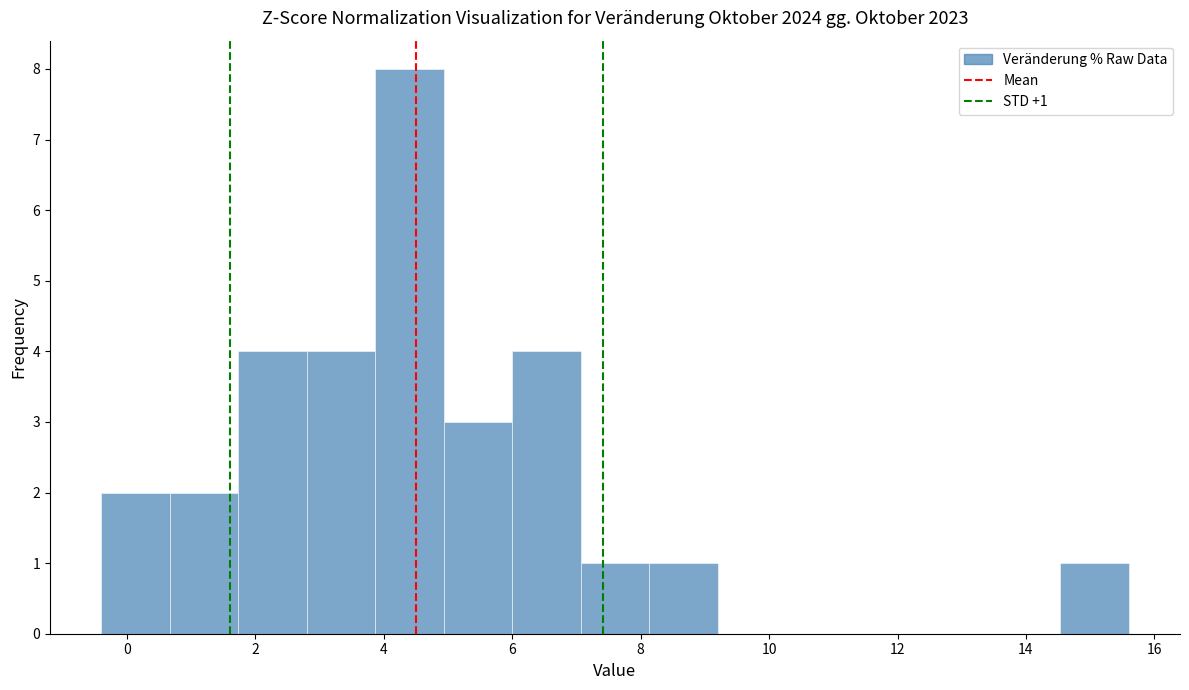

Over which range of the x-axis is the bar tallest?

3.8 to 5.0